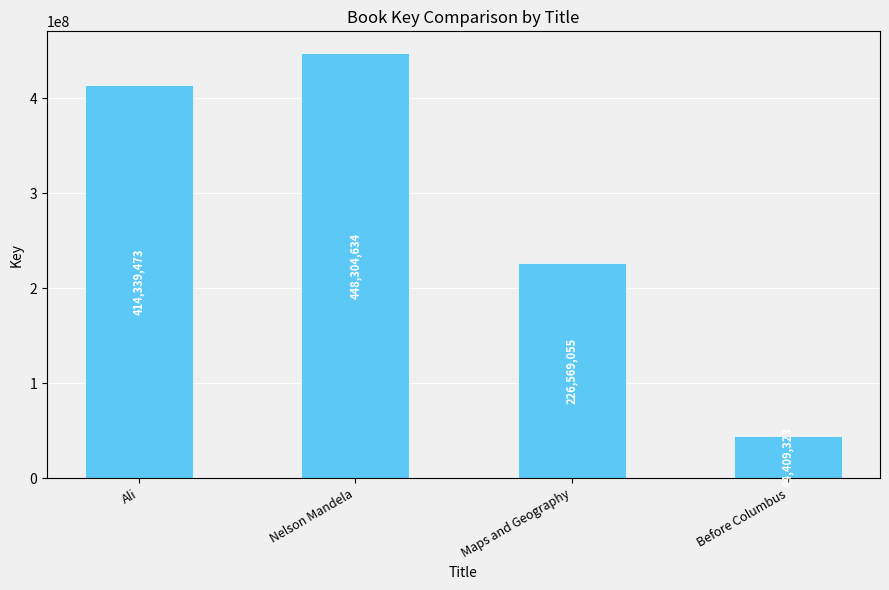

Rank the categories by value from highest to lowest.

Nelson Mandela, Ali, Maps and Geography, Before Columbus